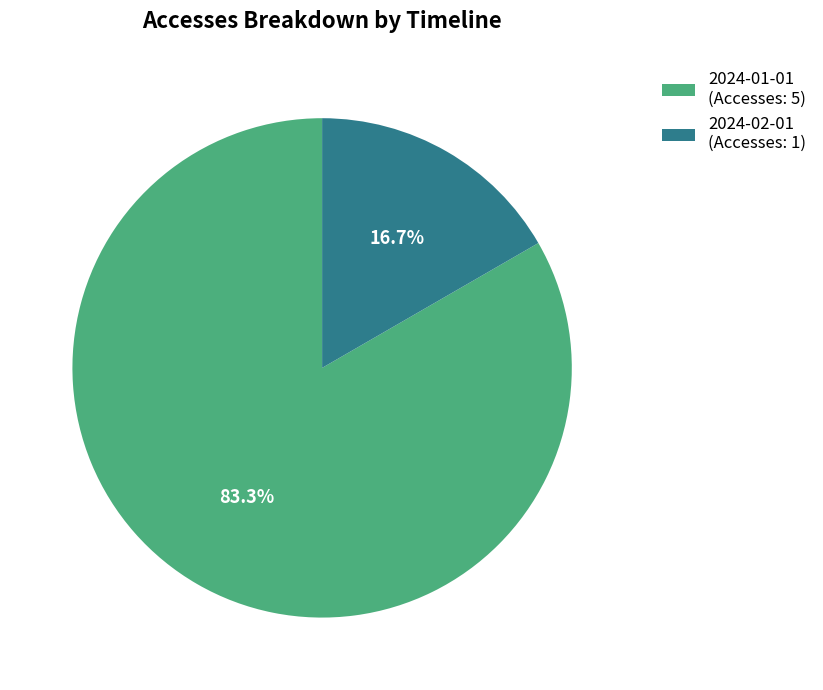

True or false: 2024-01-01 accounts for 83% of the total.

True